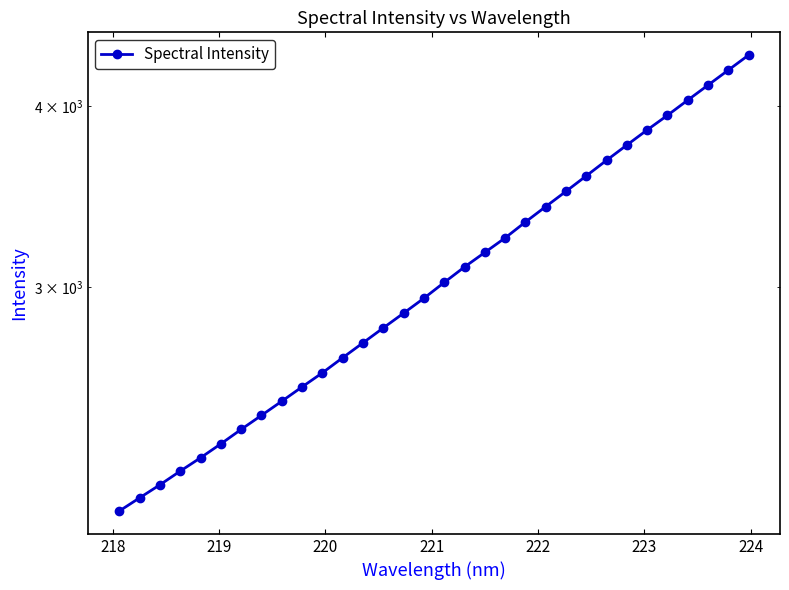

Does the chart have visible grid lines?

No